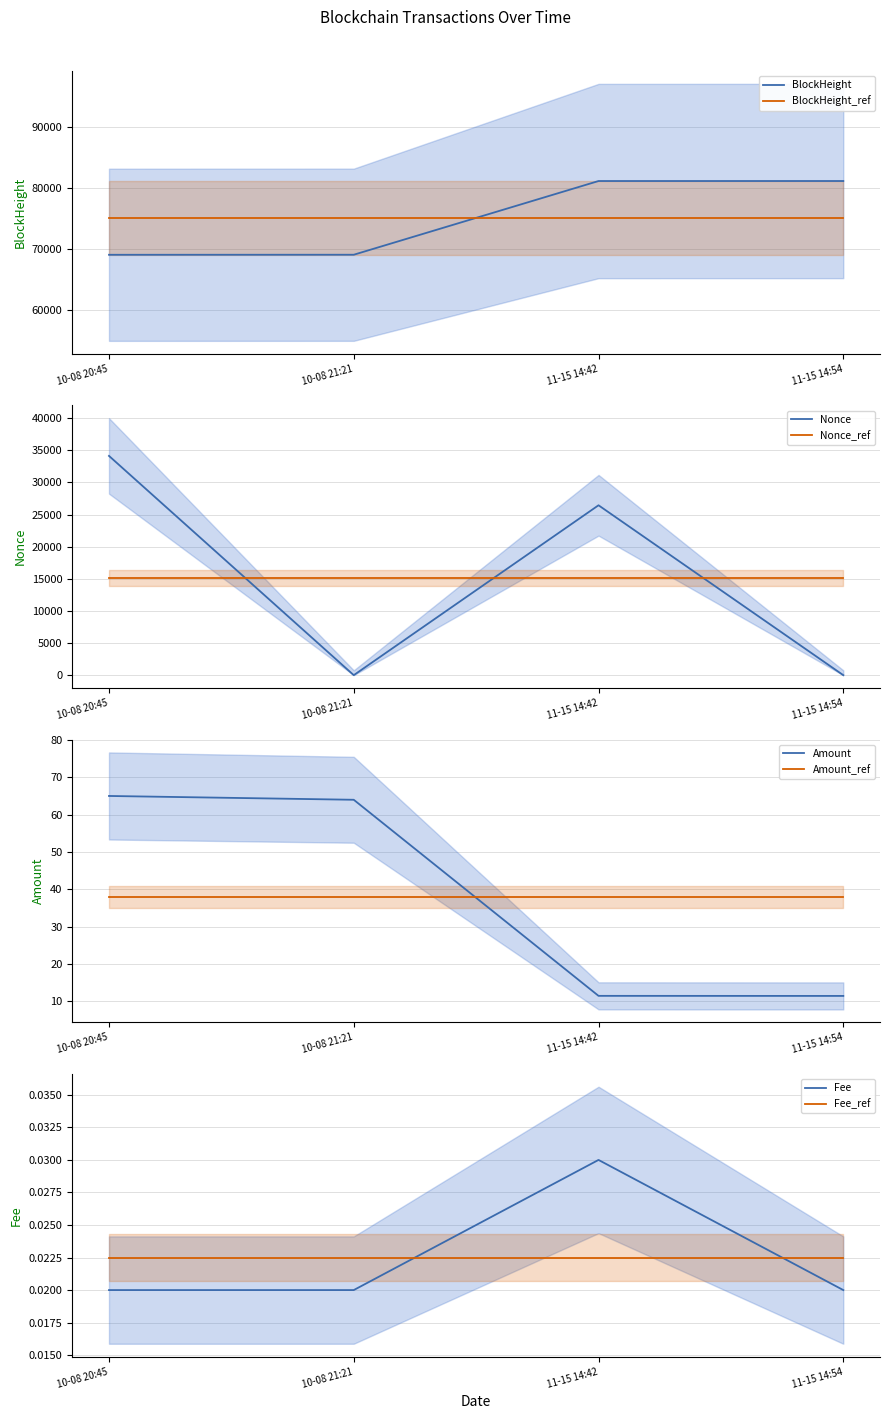

After their last crossing, which series has the higher values: Nonce_ref or Nonce?

Nonce_ref